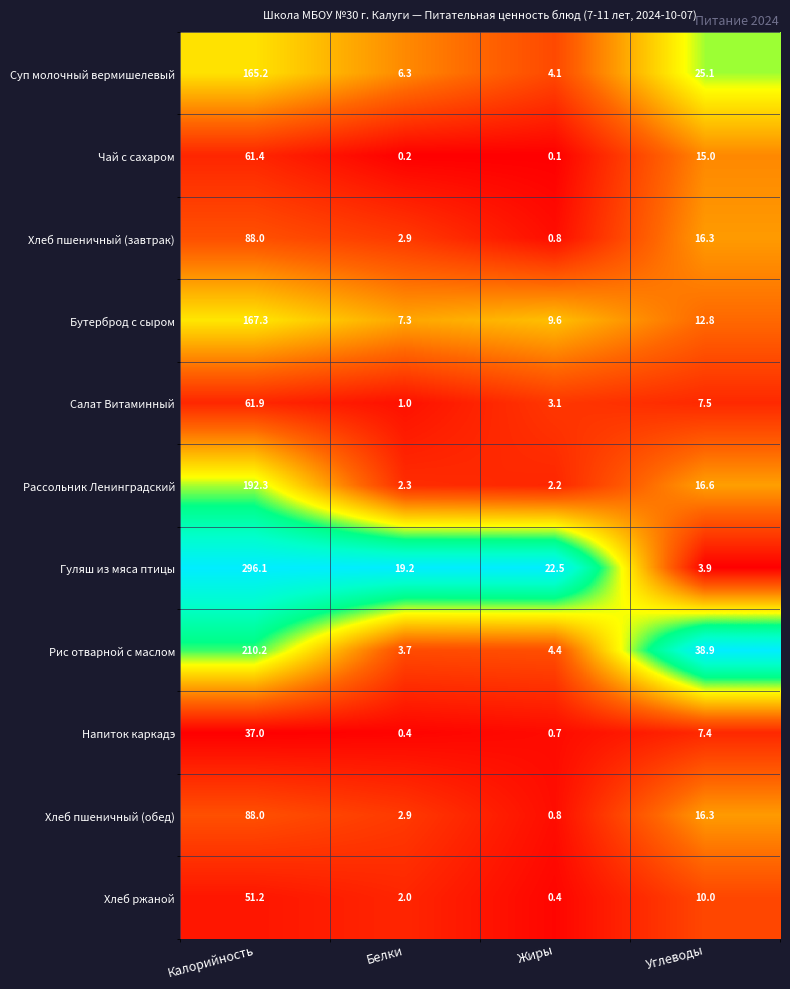

At how many categories does at least one series exceed 0?

4